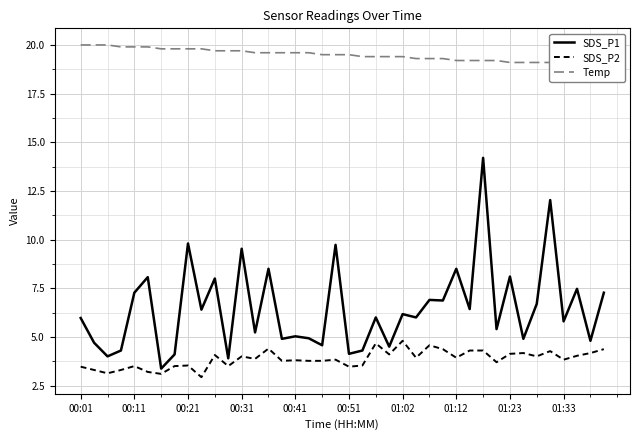

What is the minimum value for SDS_P1?

3.4